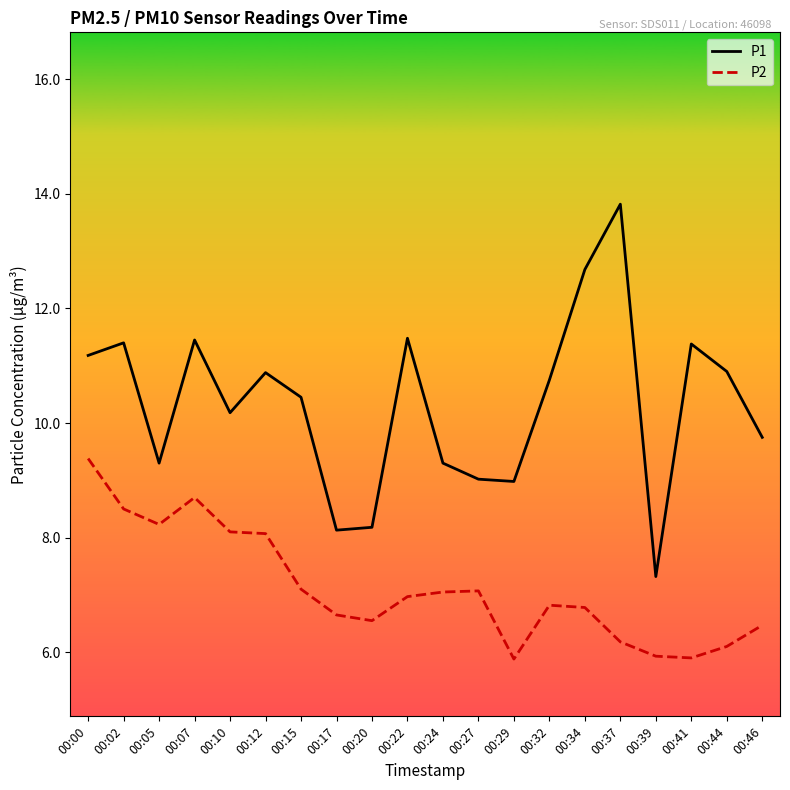

How many lines are shown in the chart?

2